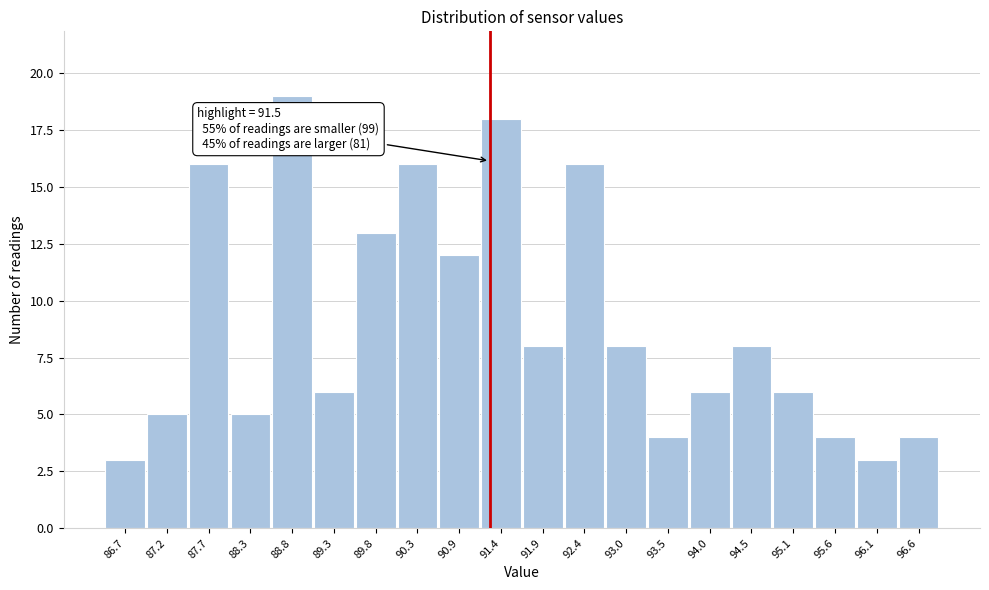

Reading left to right, extract all data points from this chart.

3	5	16	5	19	6	13	16	12	18	8	16	8	4	6	8	6	4	3	4